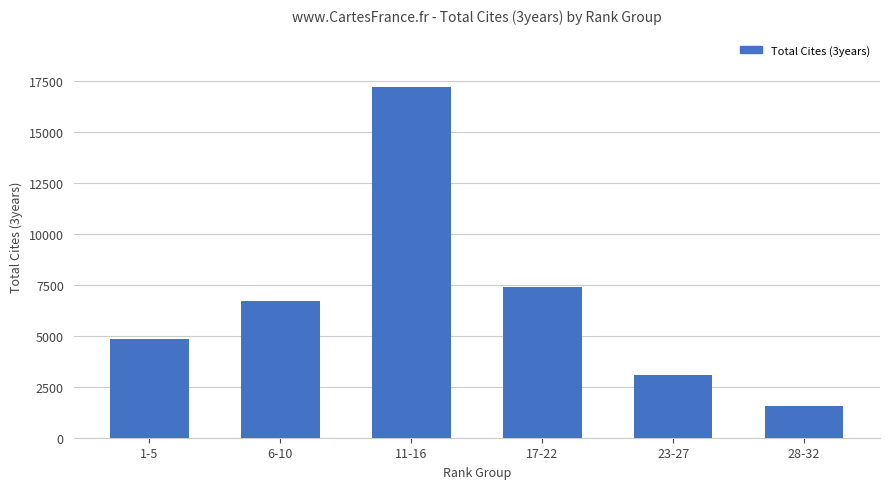

What is the label of the 2nd bar from the right?

23-27